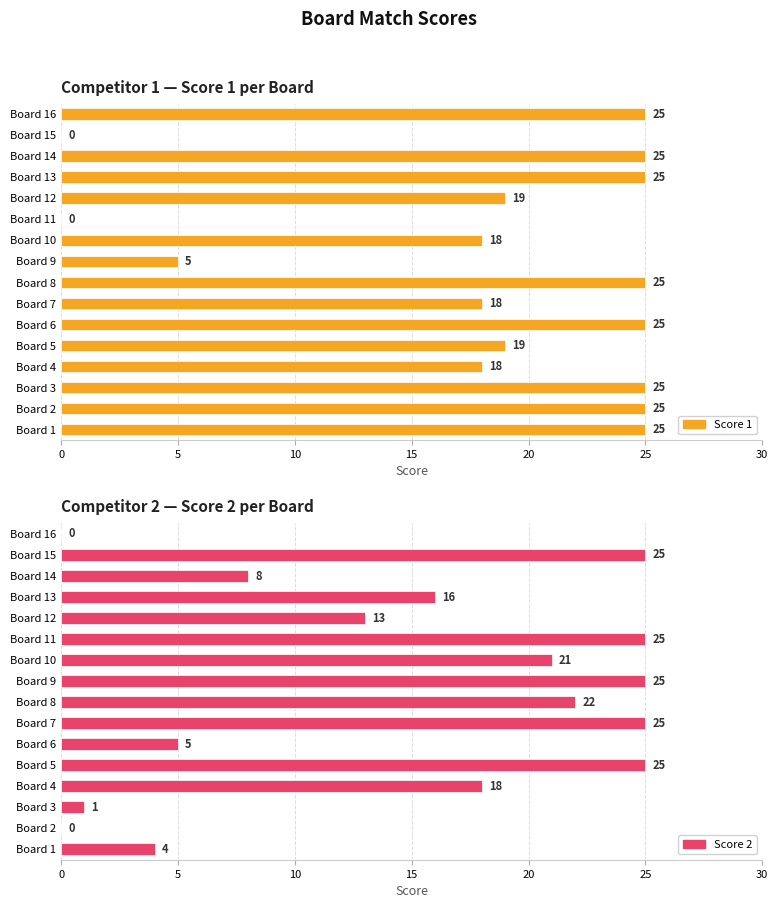

What is the label of the 2nd bar from the right?

14